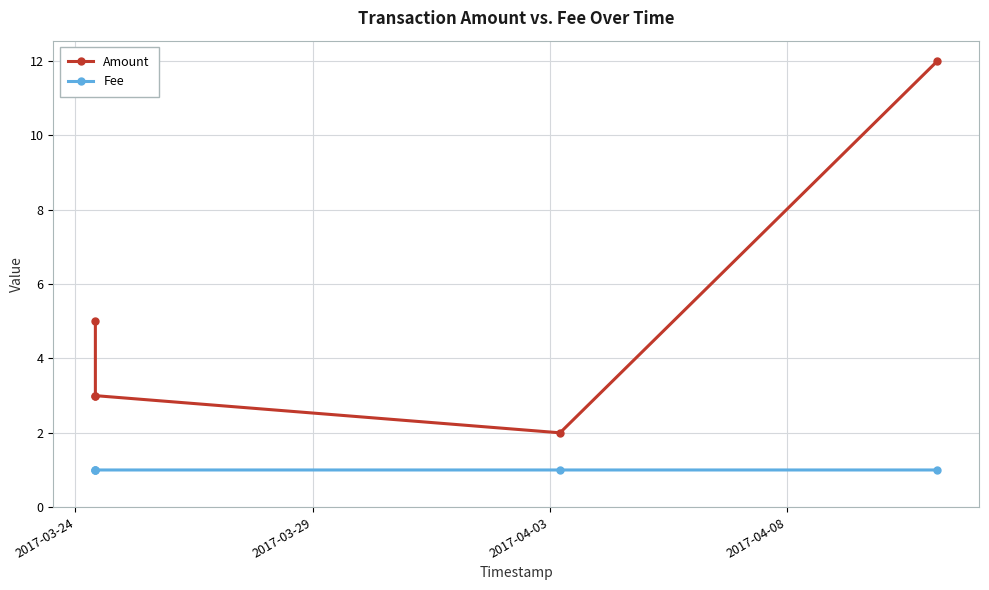

True or false: Fee and Amount intersect in this chart.

False